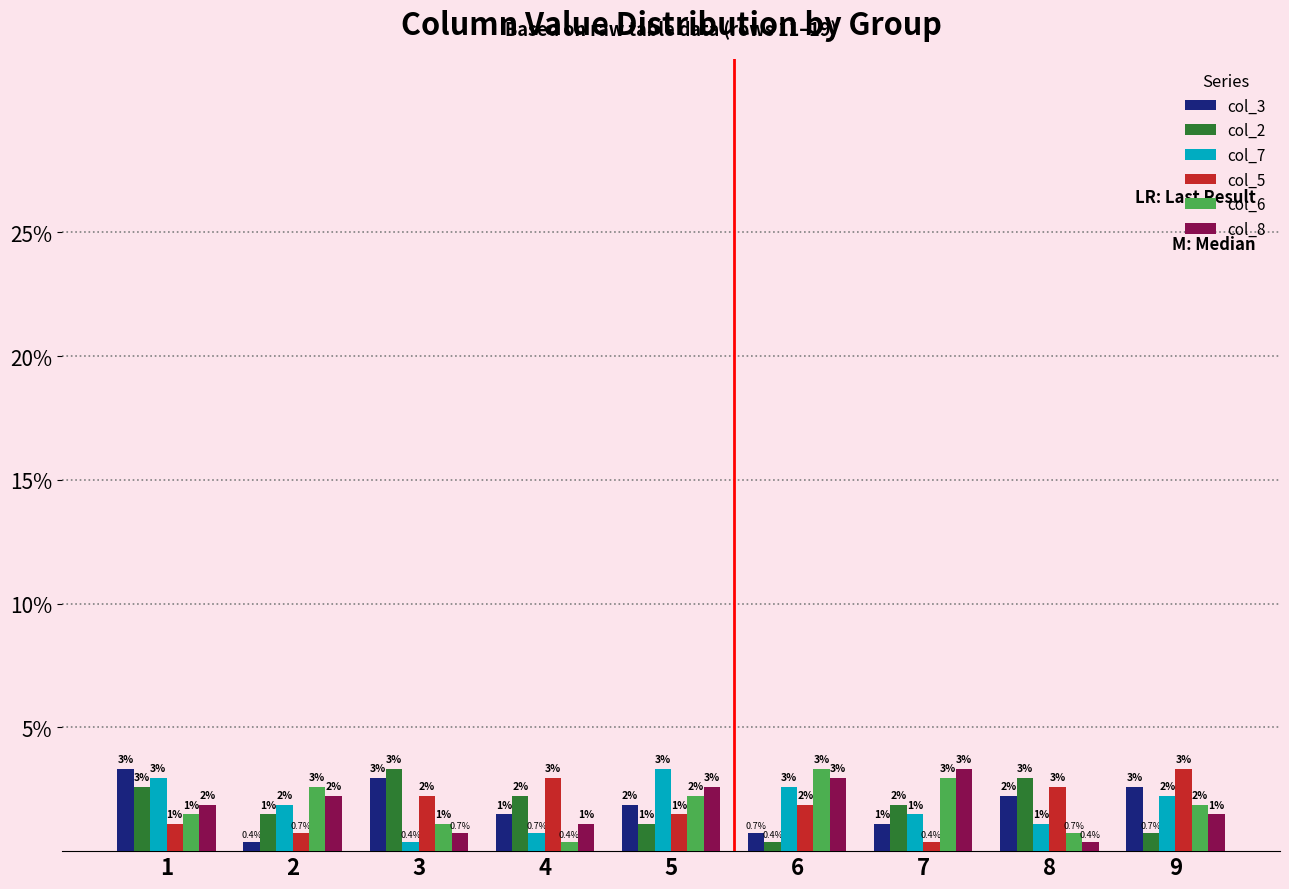

List the labels in order of col_3 value, smallest first.

2, 6, 7, 4, 5, 8, 9, 3, 1